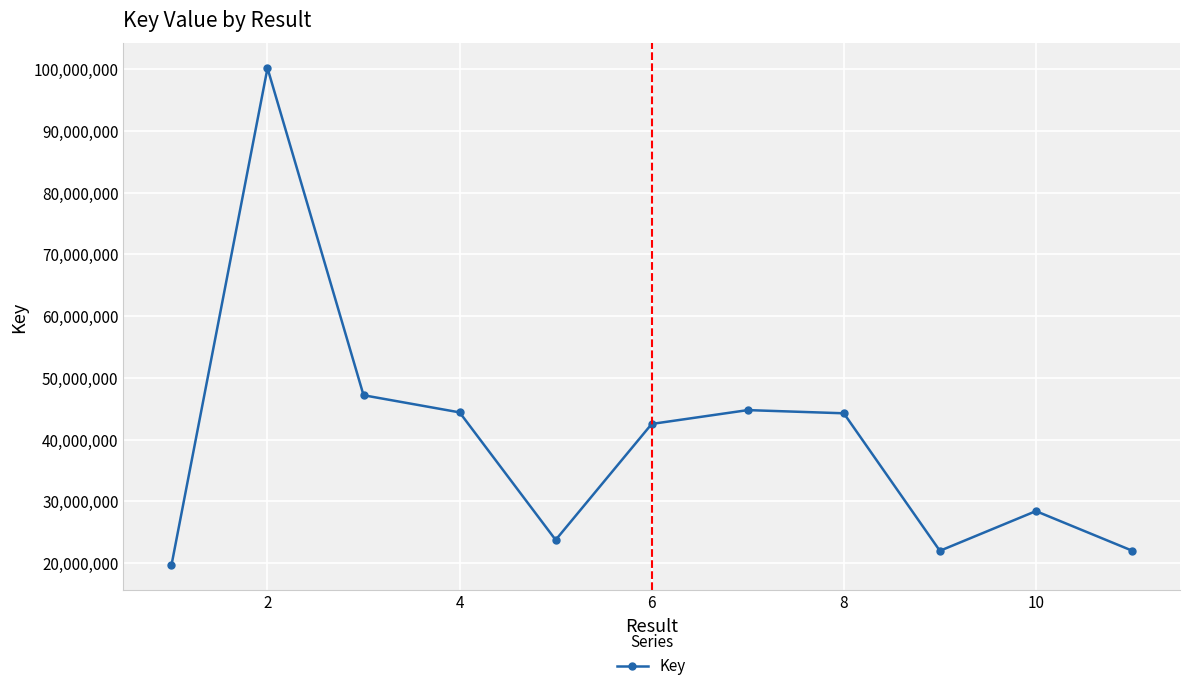

True or false: the data has more than 2 interior local peaks.

True